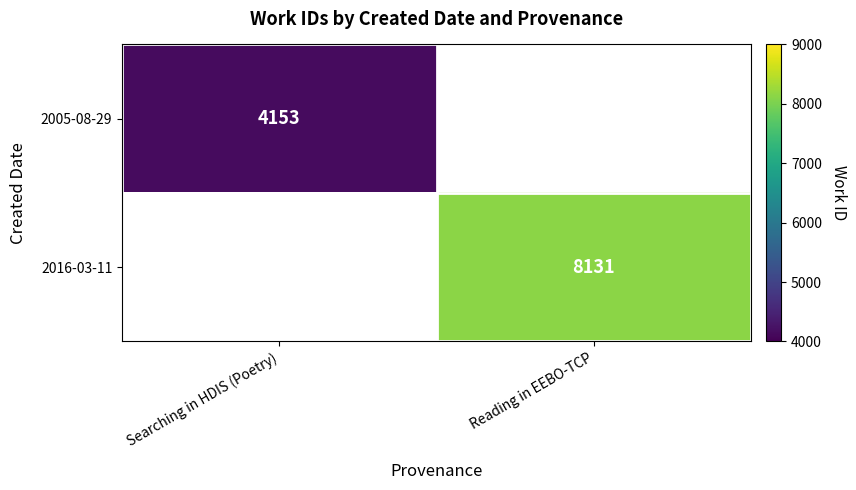

The value of 2005-08-29 at Searching in HDIS (Poetry) is 4153. True or false?

True